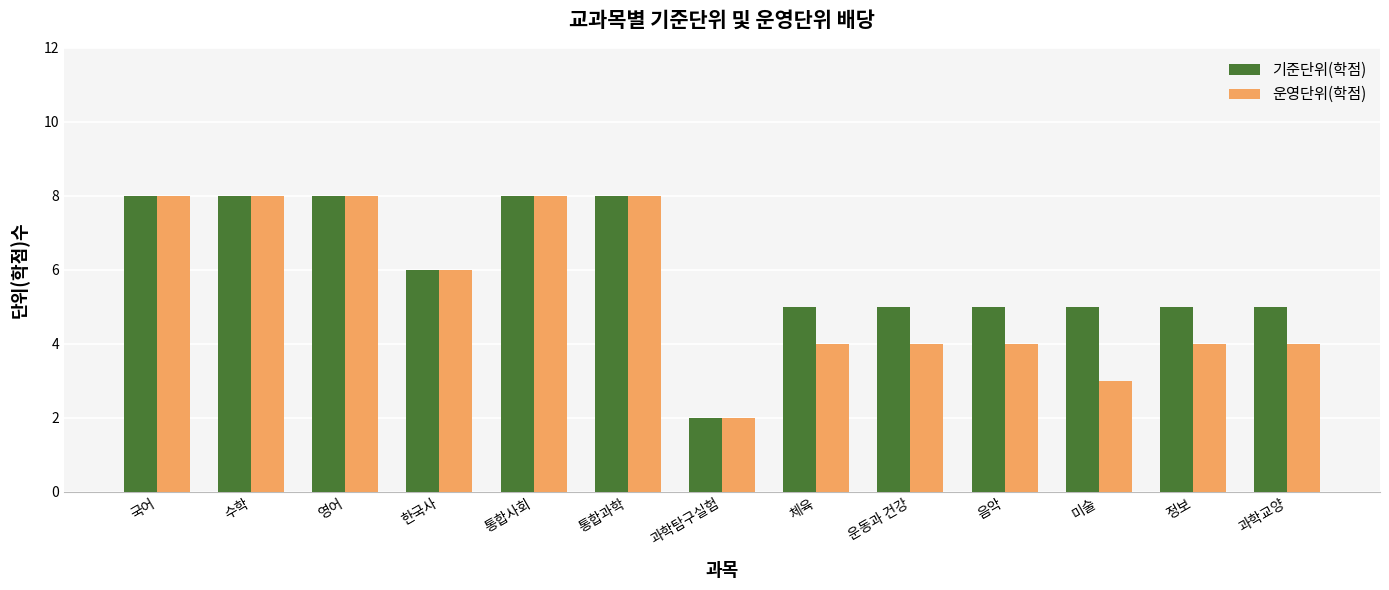

Which series changed the most between 통합사회 and 음악?

운영단위(학점)